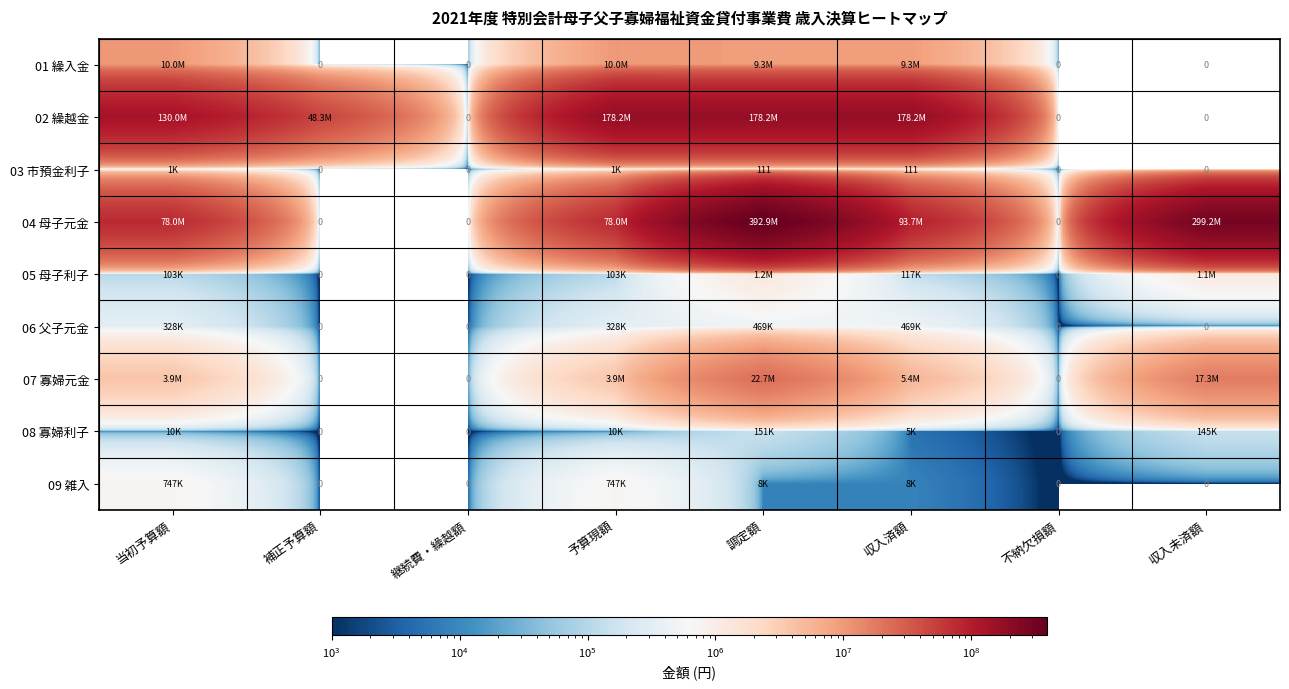

What is the sum of the 03 市預金利子 values at 収入済額 and 不納欠損額?

111